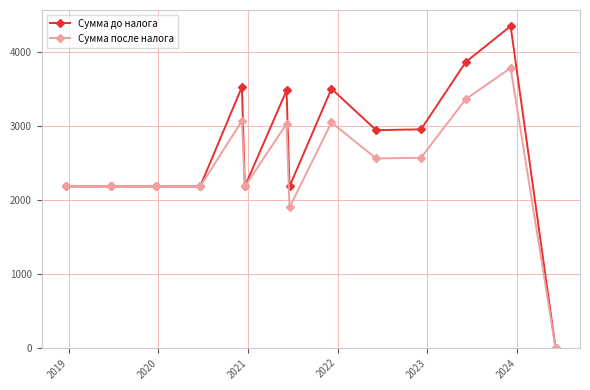

Does the chart display data point markers on the line(s)?

Yes